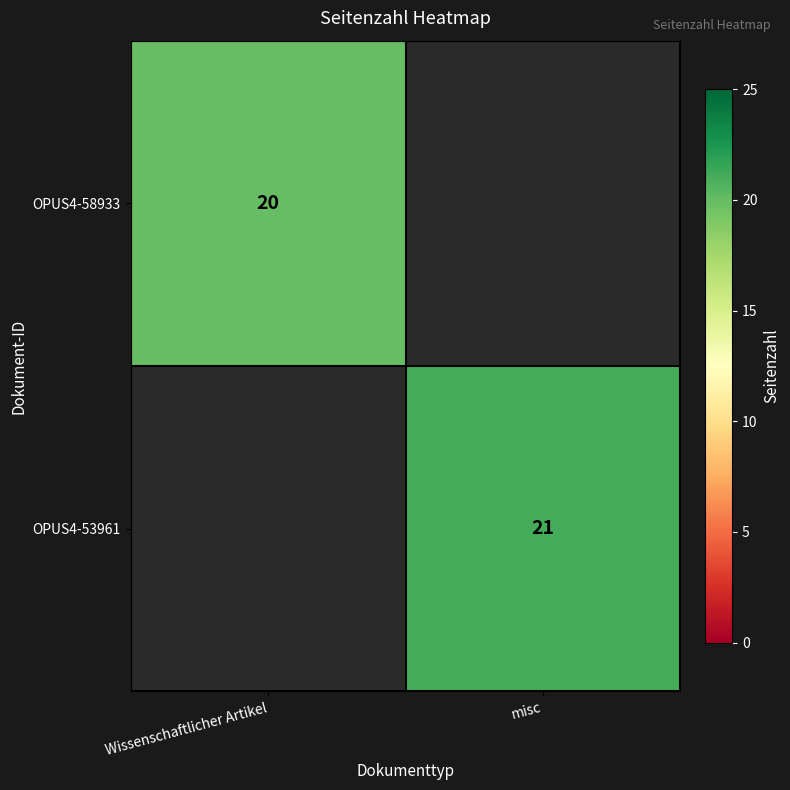

The value of OPUS4-53961 at misc is 21. True or false?

True